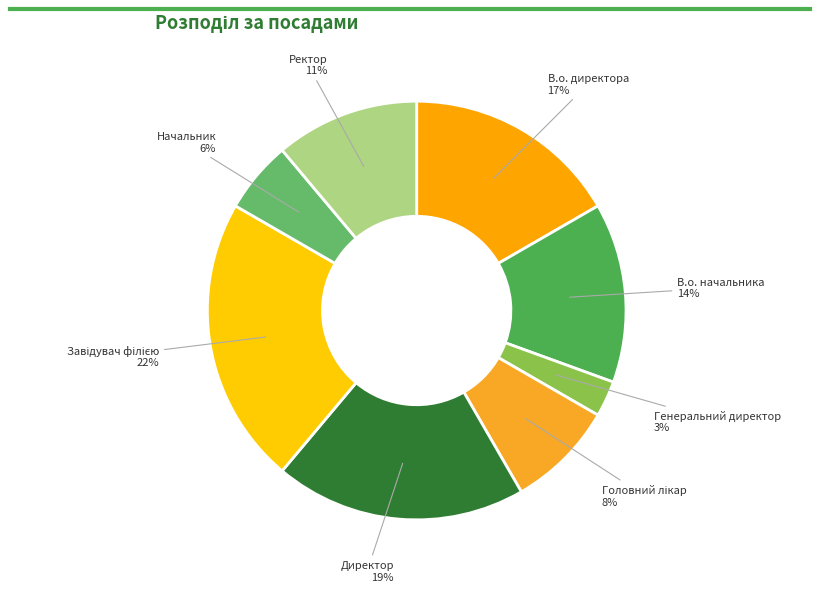

Count the number of slices in the pie.

8